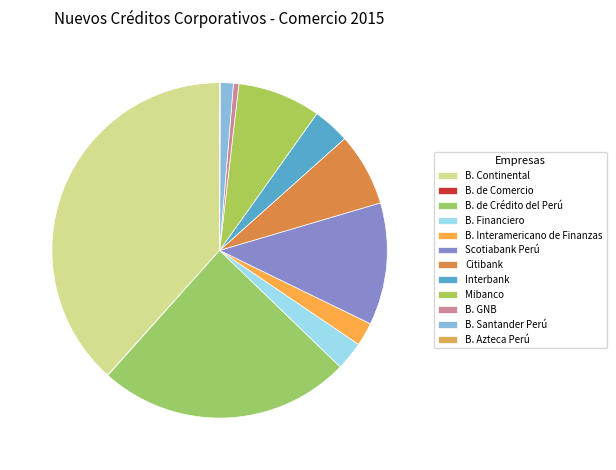

True or false: B. Azteca Perú accounts for 0% of the total.

True